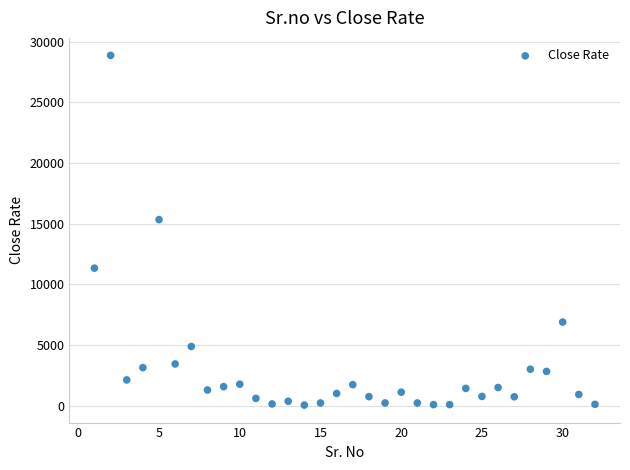

What Y value in the scatter plot is closest to 14467?

15342.9